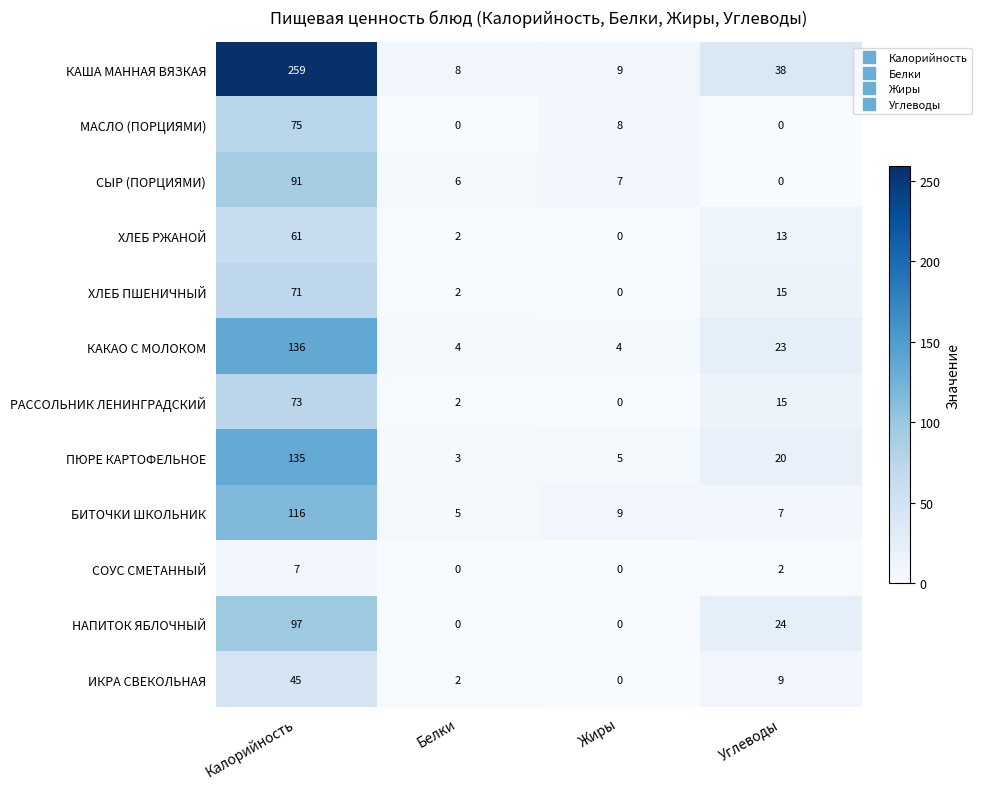

Count the КАКАО С МОЛОКОМ values in the range 4 to 136.

4